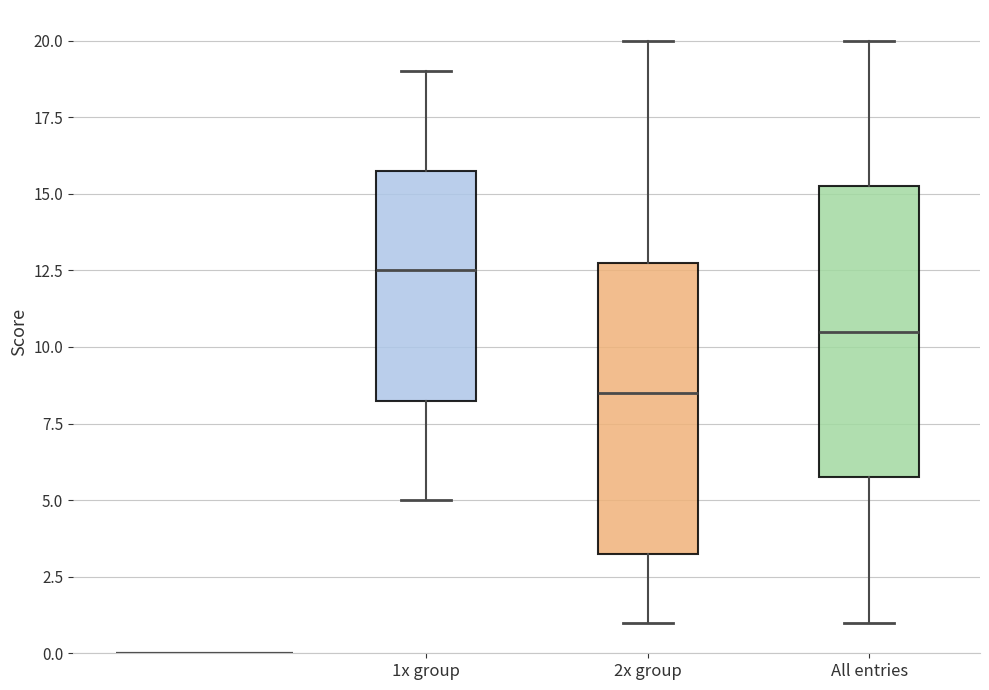

Reading left to right, transcribe this box plot: for each box, give where its median line is, the range the box spans, and where its two whiskers end, as read against the y-axis. The values are not printed on the chart, so give them approximately, as read against the axis.

1x group: median 12.5, box 8.5 to 16.0, whiskers 5.0 to 19.0
2x group: median 8.5, box 3.5 to 13.0, whiskers 1.0 to 20.0
All entries: median 10.5, box 6.0 to 15.5, whiskers 1.0 to 20.0